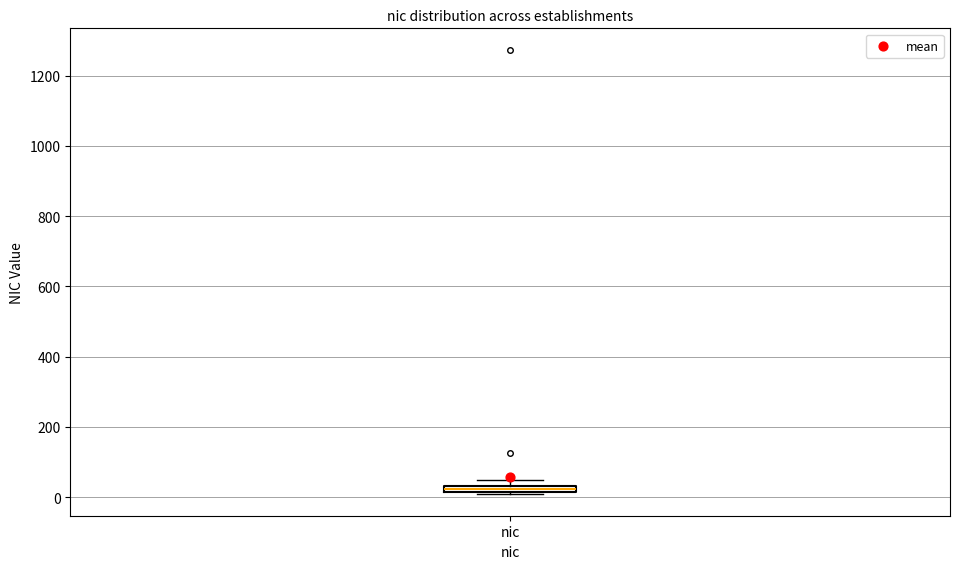

Where is the lower edge of the box for nic on the y-axis? The values are not printed on the chart, so give them approximately, as read against the axis.

20